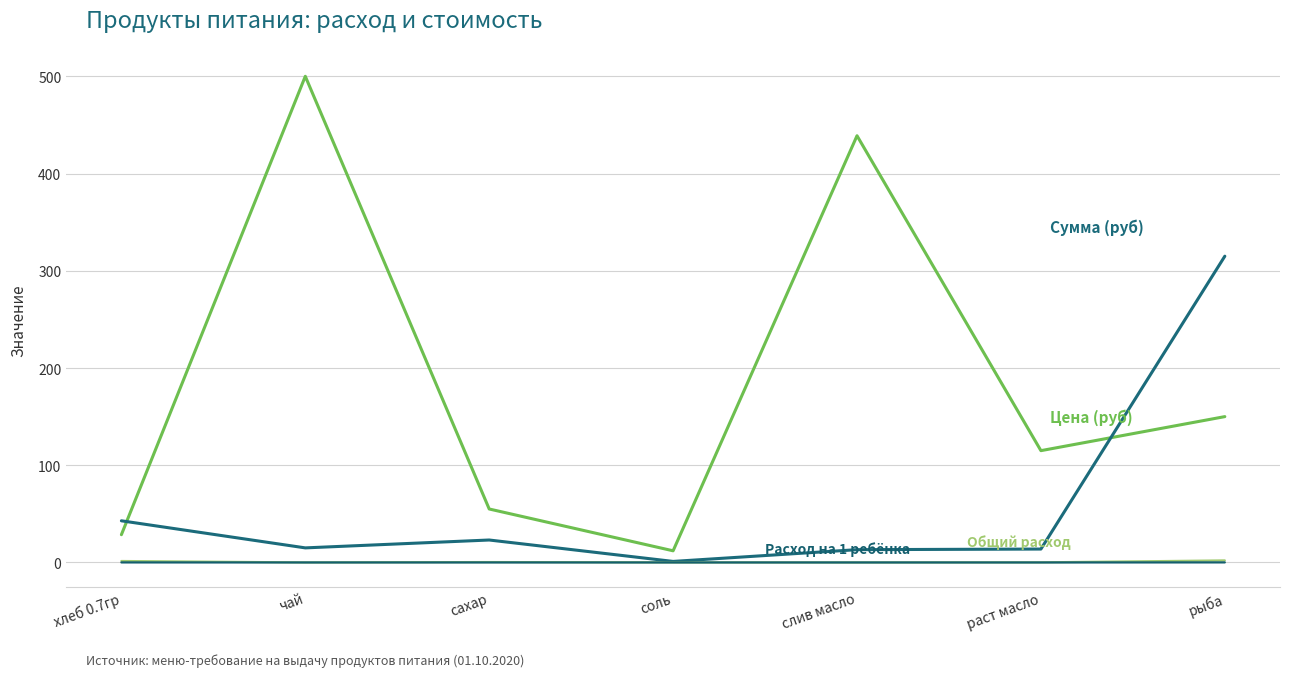

Is this an area chart (filled region under the line)?

No